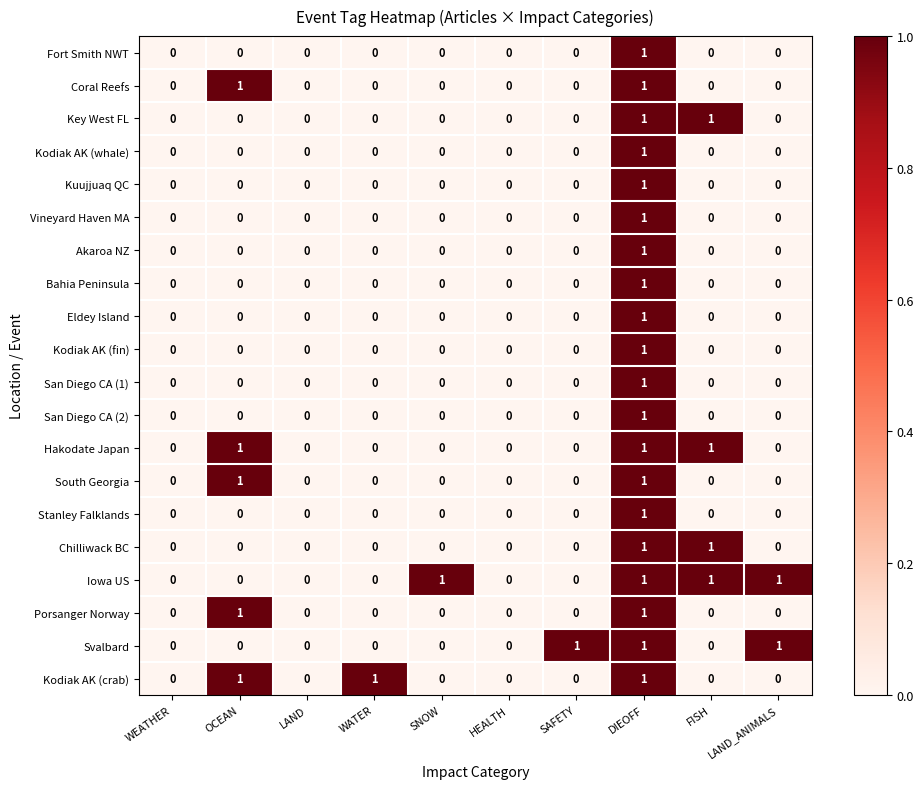

True or false: Svalbard has a value of 0 at LAND_ANIMALS.

False